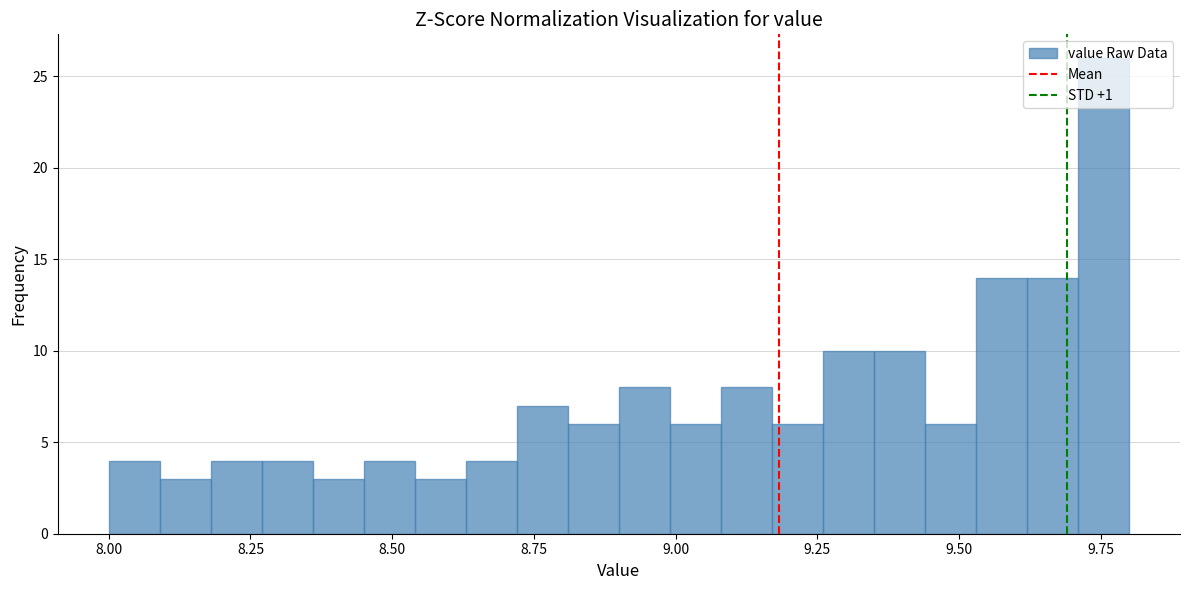

Read against the x-axis, roughly where is the centre of the tallest bar?

9.75